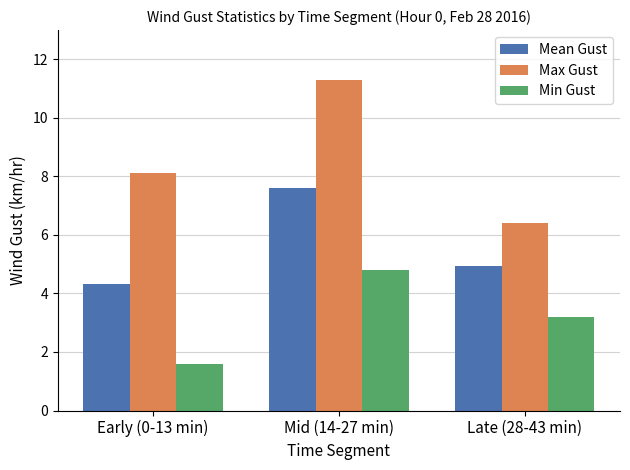

What is the sum of the Min Gust values at Mid (14-27 min) and Early (0-13 min)?

6.4